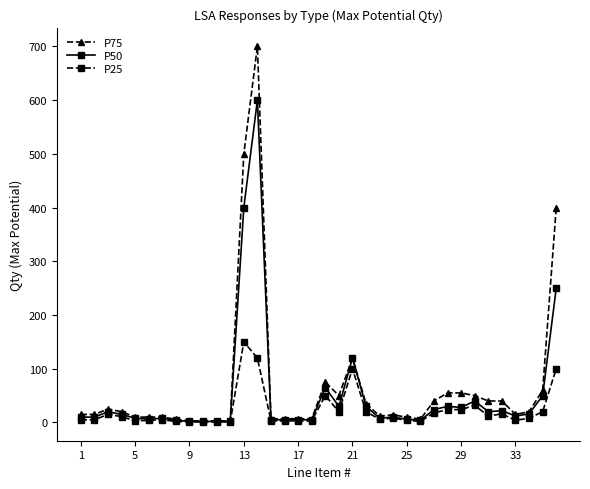

Rank the series by their maximum value, from highest to lowest.

P75, P50, P25